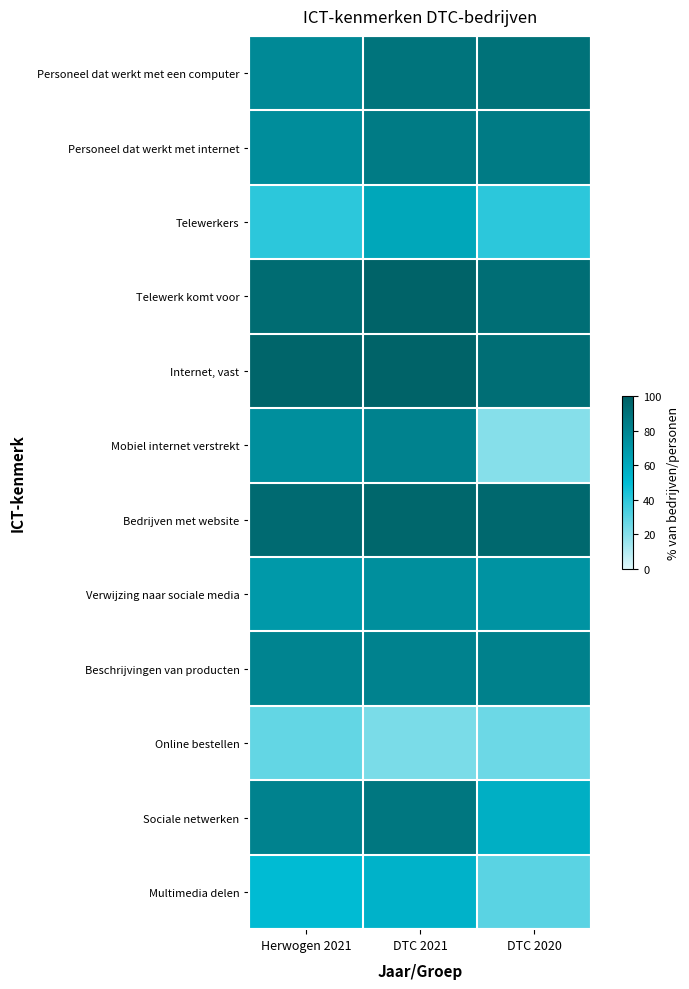

At how many categories does at least one series exceed 53?

3